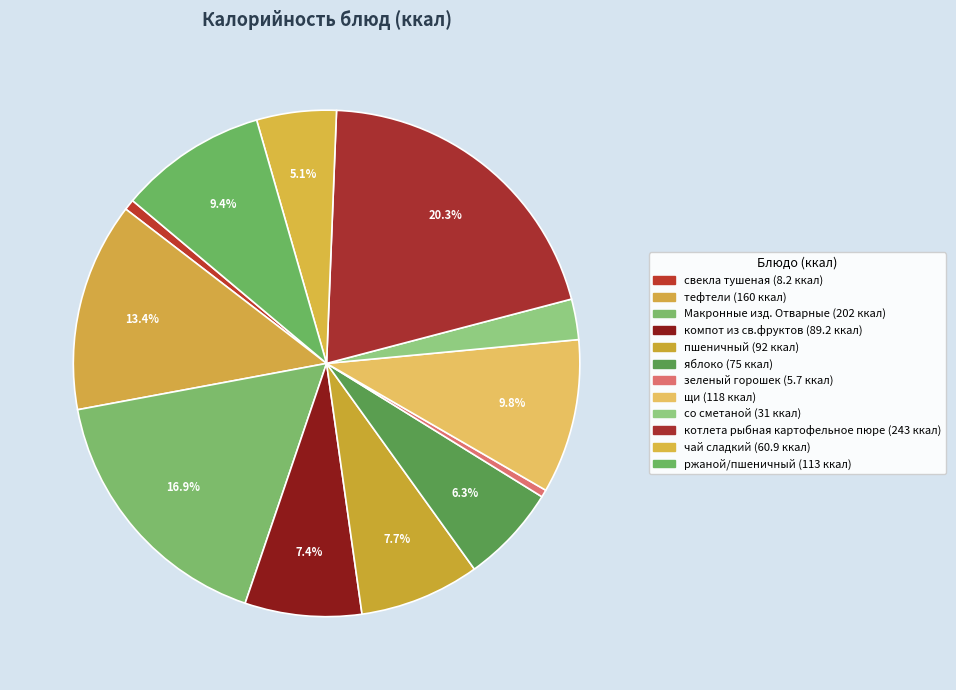

How many segments does this pie chart have?

12